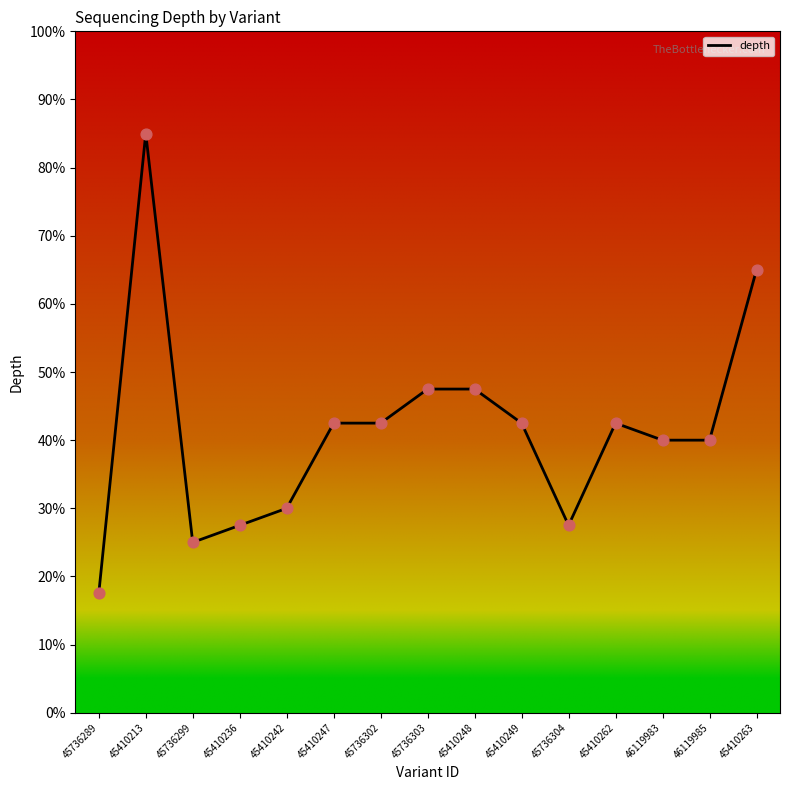

What is the change in value from 45410262 to 46119985?

-2.5